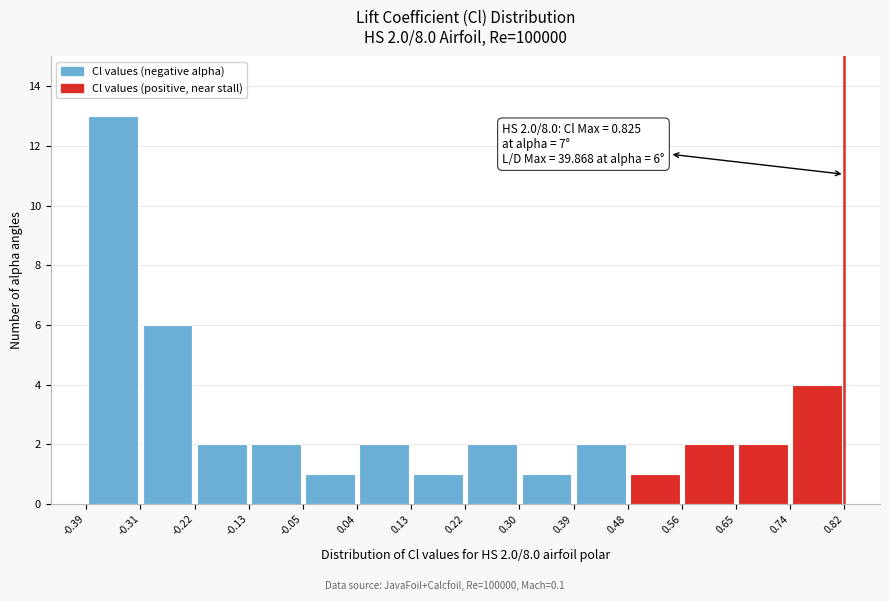

Over which range of the x-axis is the bar tallest?

-0.39 to -0.31